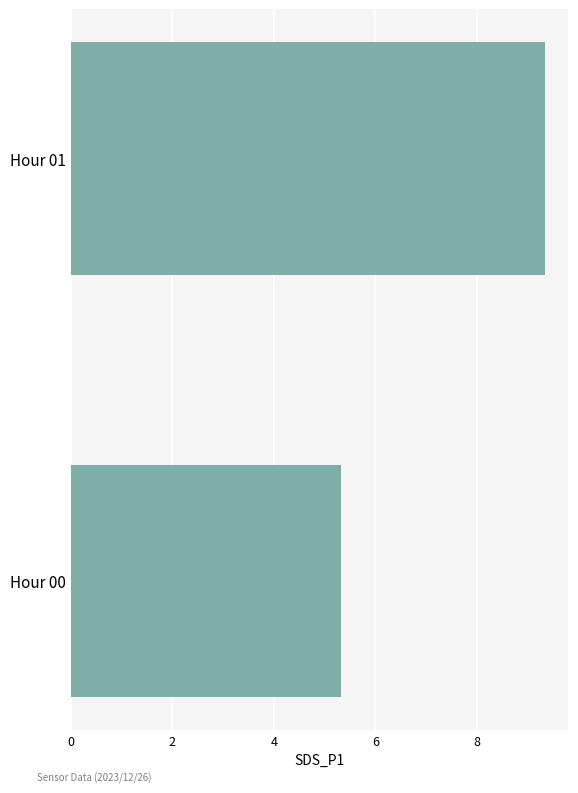

What is the difference between the maximum and minimum values?

4.0